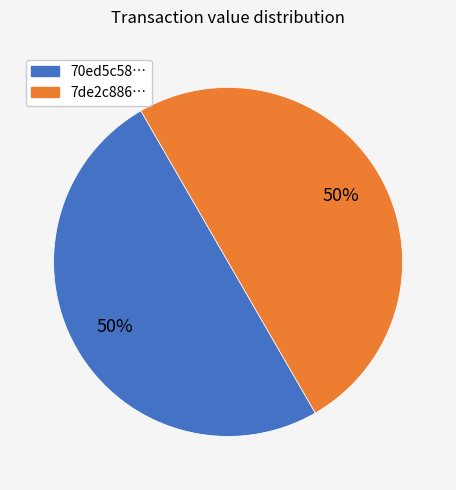

To the nearest percent, what is the average slice percentage?

50%